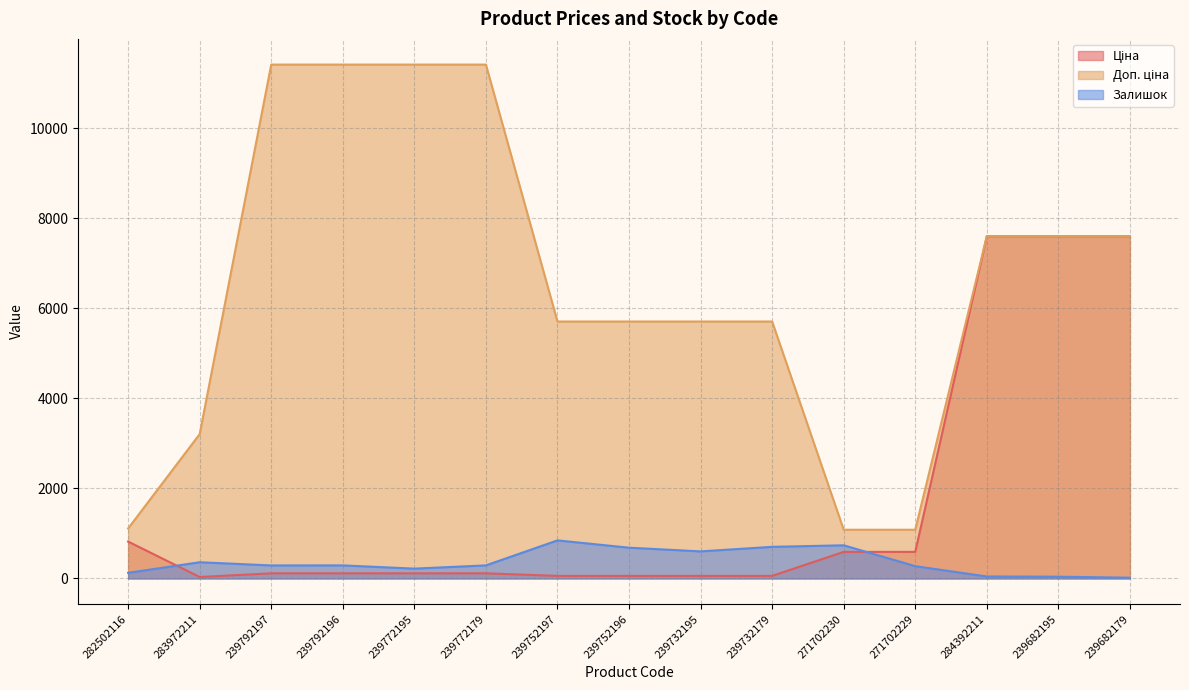

Which series changed the most between 239792196 and 239732195?

Доп. ціна